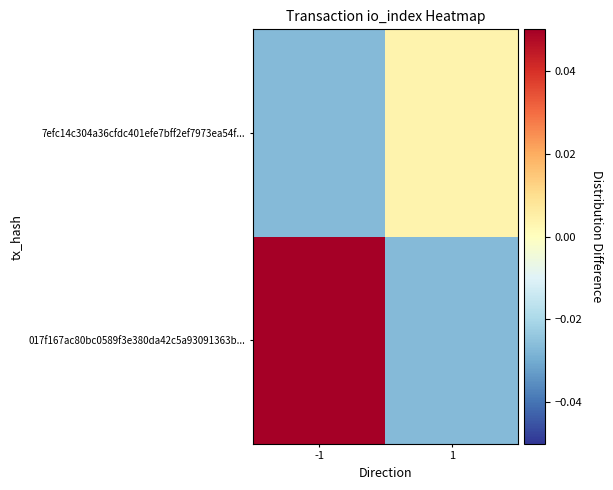

What is the greatest value displayed?

0.1